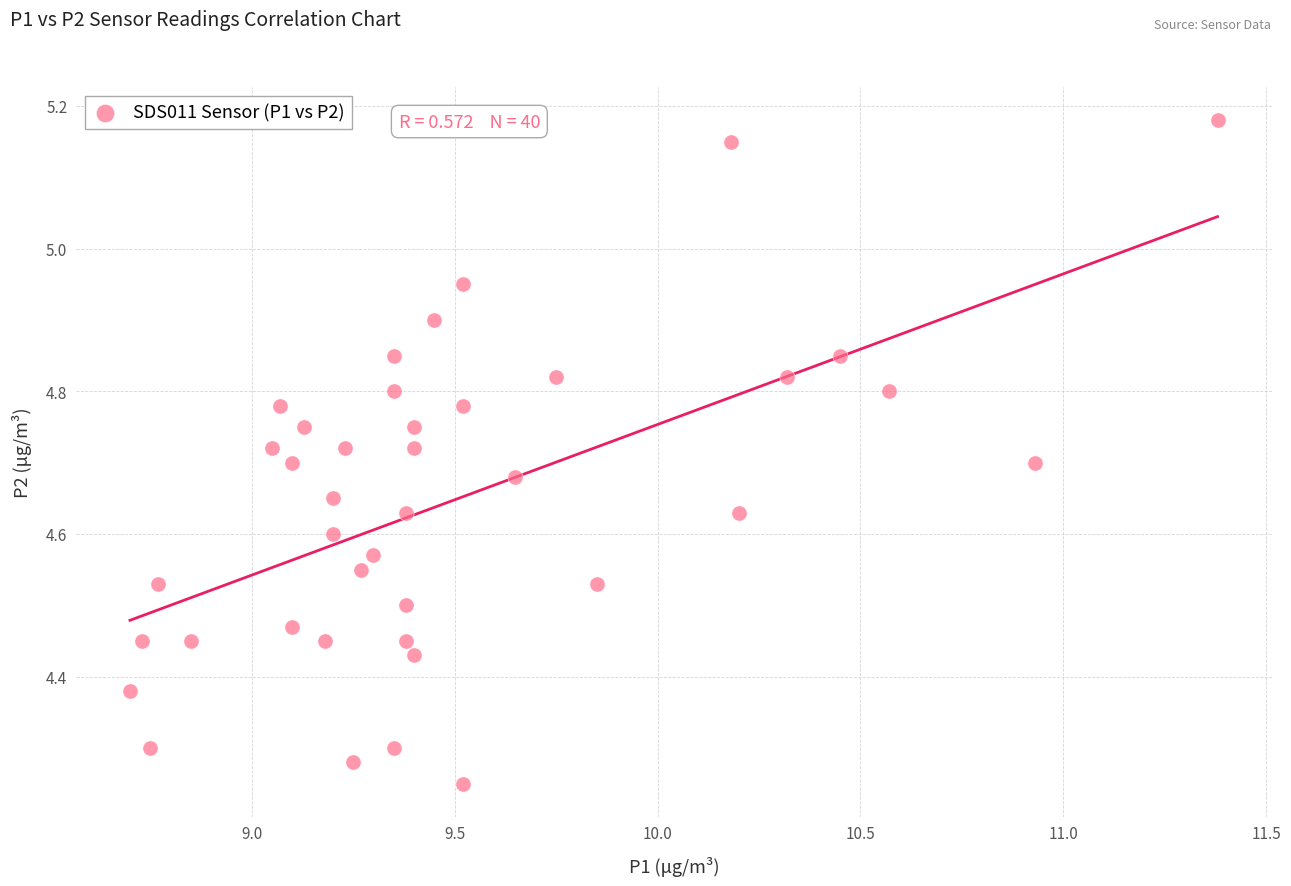

What is the range of Y values (max minus min)?

0.9